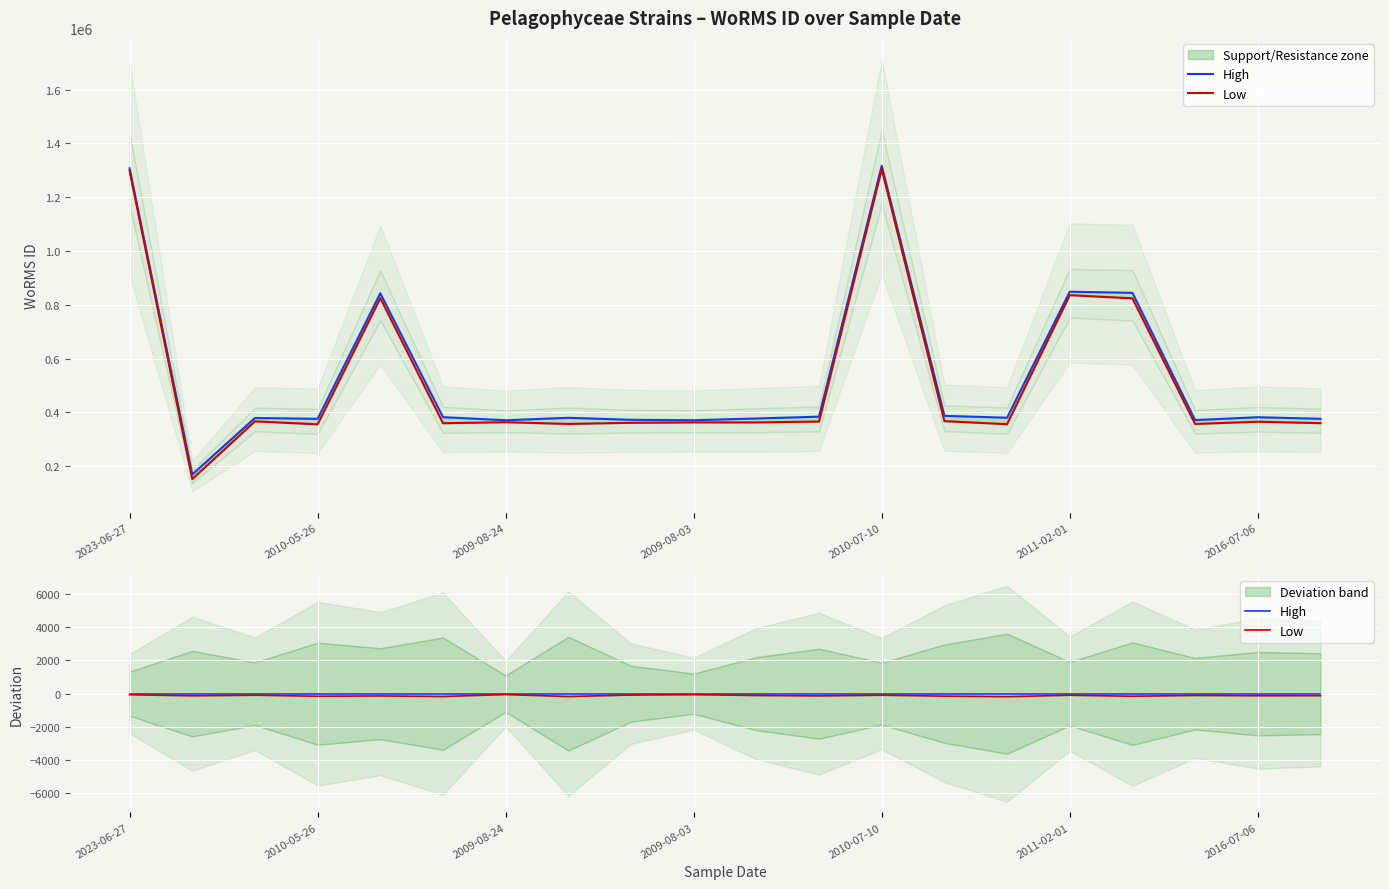

Which series has the largest range (max minus min)?

Low